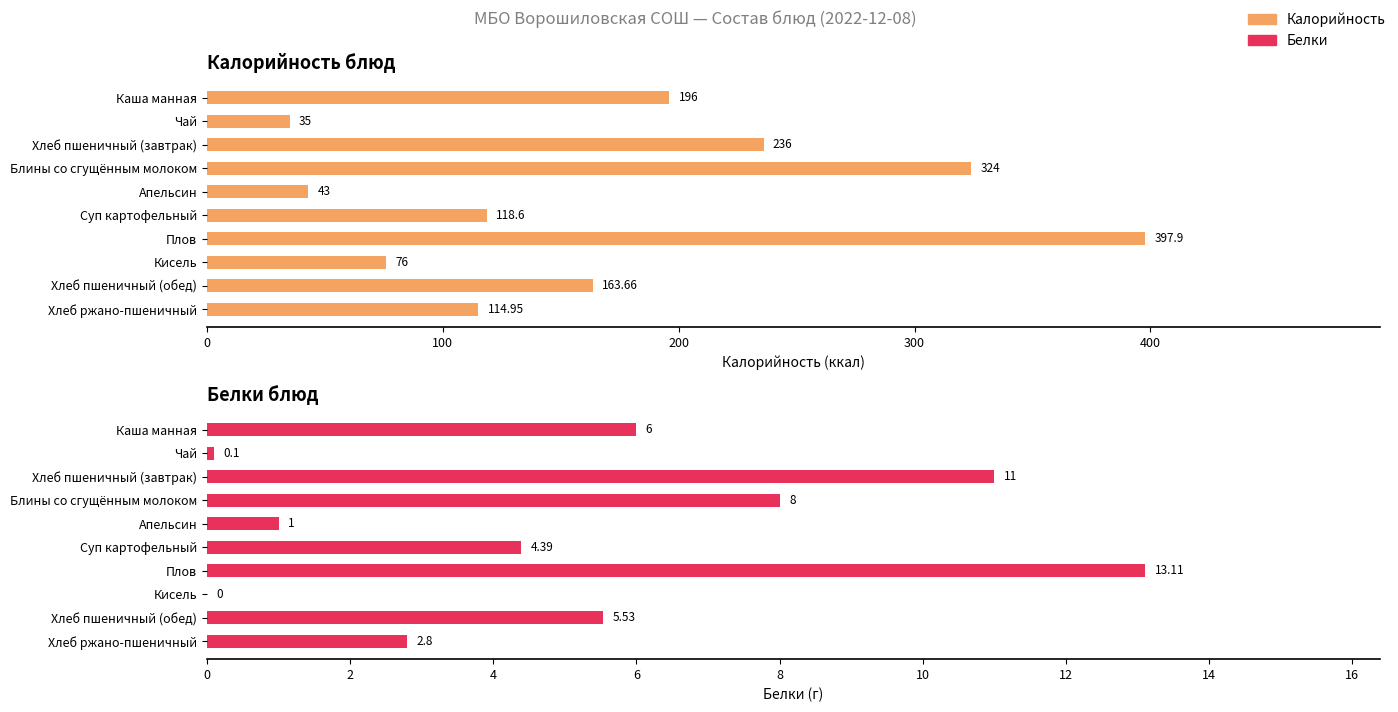

Rank the series by their average value, from lowest to highest.

Белки, Калорийность